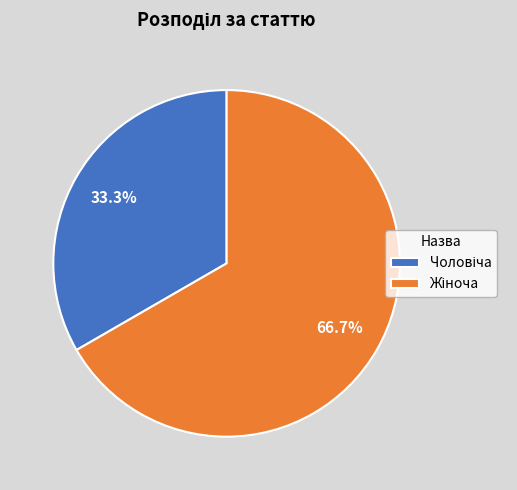

How many segments does this pie chart have?

2